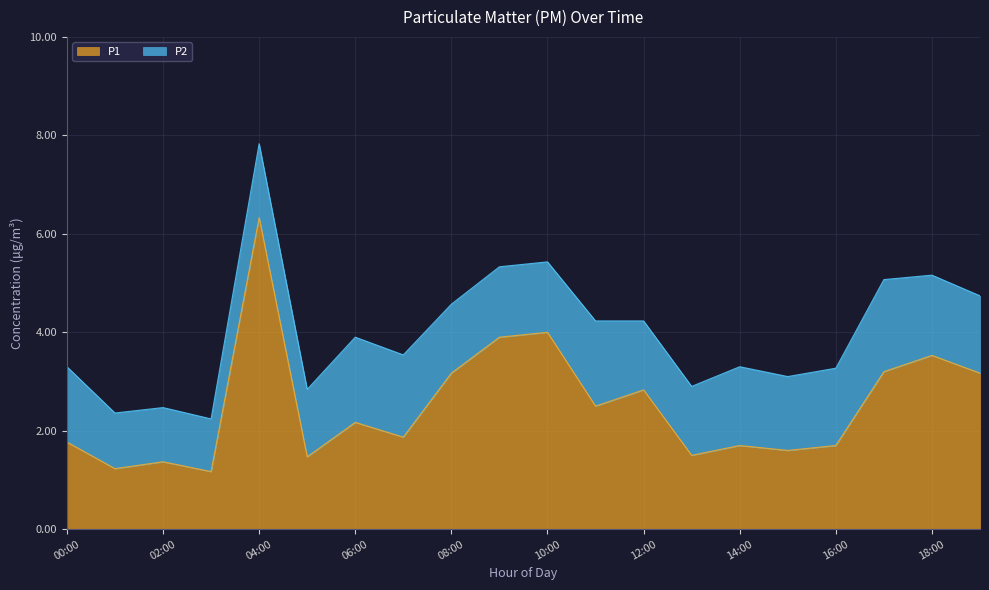

List the labels in order of value, largest first.

04:00, 10:00, 09:00, 18:00, 17:00, 08:00, 19:00, 12:00, 11:00, 06:00, 07:00, 00:00, 14:00, 16:00, 15:00, 13:00, 05:00, 02:00, 01:00, 03:00